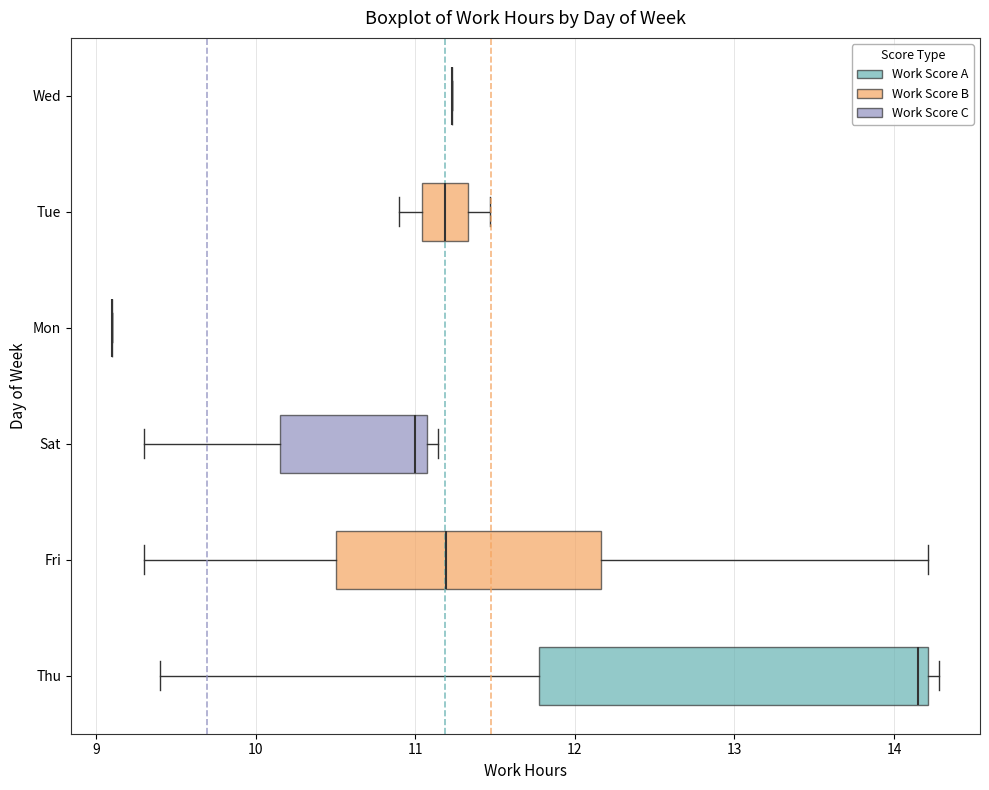

Reading bottom to top, read every box against the x-axis: the position of its median line, the range the box covers, and the ends of its whiskers. The values are not printed on the chart, so give them approximately, as read against the axis.

Thu: median 14.2 (just left of the box's right edge), box 11.8 to 14.2, whiskers 9.4 to 14.3
Fri: median 11.2, box 10.5 to 12.2, whiskers 9.3 to 14.2
Sat: median 11.0, box 10.2 to 11.1, whiskers 9.3 to 11.1 (just right of the box's right edge)
Mon: box collapsed to a line at 9.1, whiskers 9.1 to 9.1
Tue: median 11.2, box 11.0 to 11.3, whiskers 10.9 to 11.5
Wed: box collapsed to a line at 11.2, whiskers 11.2 to 11.2